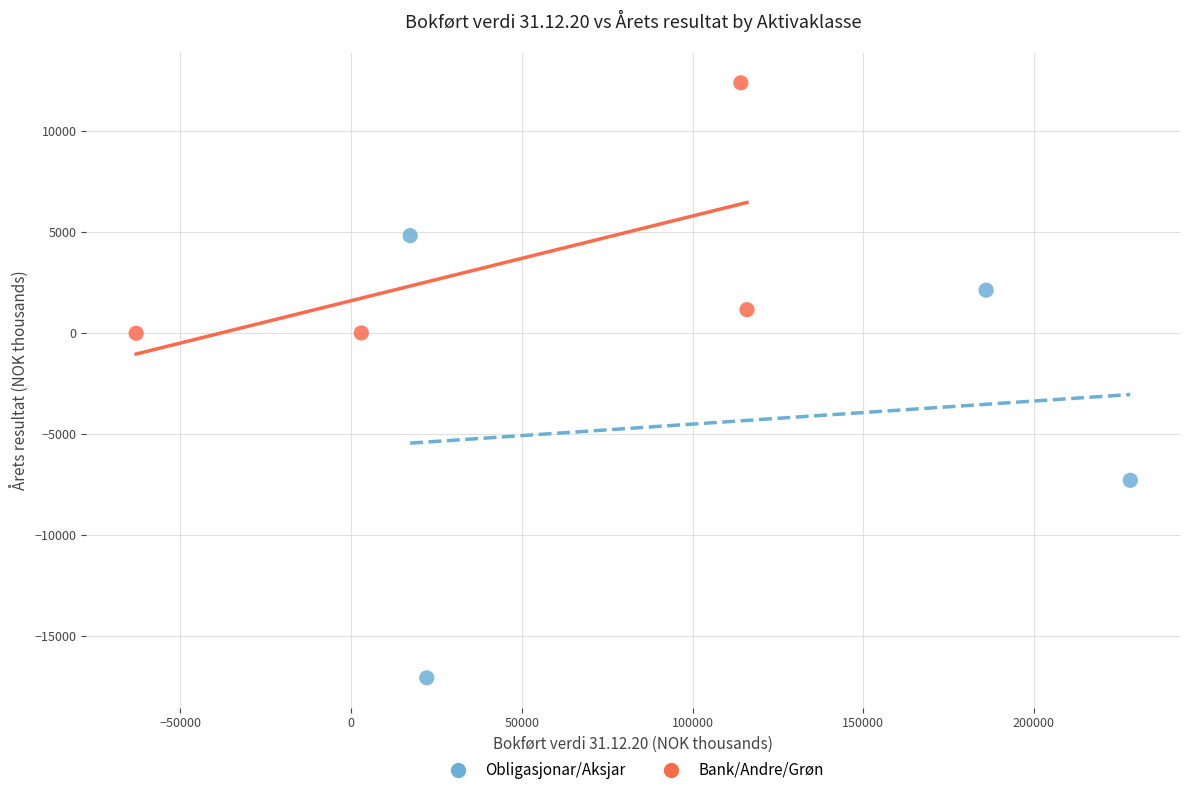

Which series contains the lowest Y value?

Obligasjonar/Aksjar